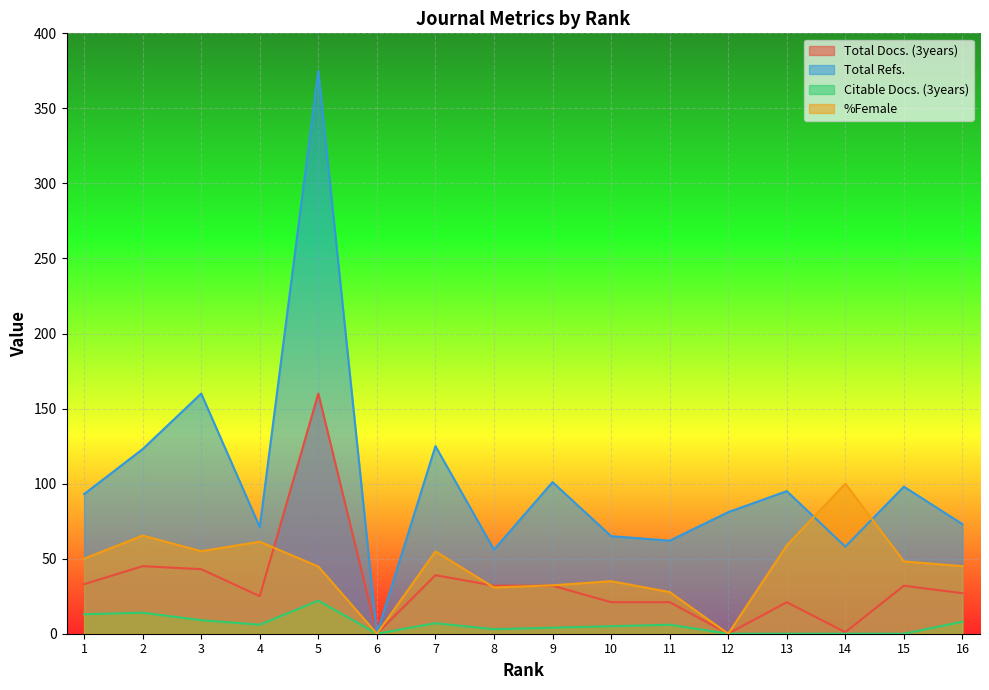

Reading left to right, transcribe all the data shown in this chart.

Total Docs. (3years): 33.0	45.0	43.0	25.0	160.0	0.0	39.0	32.0	32.0	21.0	21.0	0.0	21.0	1.0	32.0	27.0
Total Refs.: 93.0	123.0	160.0	71.0	375.0	0.0	125.0	56.0	101.0	65.0	62.0	81.0	95.0	58.0	98.0	73.0
Citable Docs. (3years): 13.0	14.0	9.0	6.0	22.0	0.0	7.0	3.0	4.0	5.0	6.0	0.0	0.0	0.0	0.0	8.0
%Female: 50.0	65.4	55.0	61.3	44.8	0.0	54.8	30.8	32.3	35.0	27.8	0.0	58.8	100.0	48.1	45.0